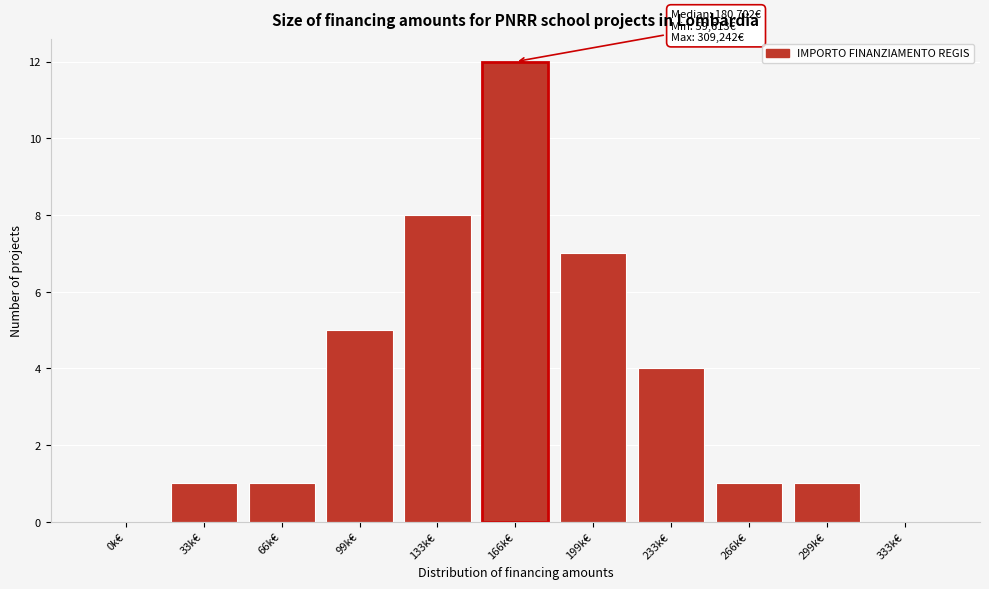

Reading left to right, what are all the values shown in this chart?

0k€=0	33k€=1	66k€=1	99k€=5	133k€=8	166k€=12	199k€=7	233k€=4	266k€=1	299k€=1	333k€=0